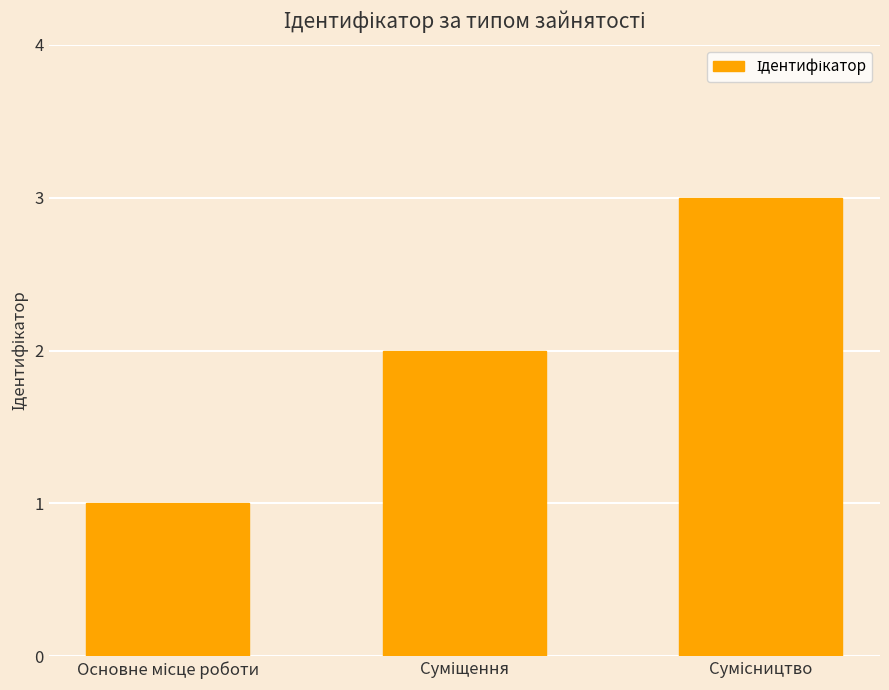

What is the greatest value displayed?

3